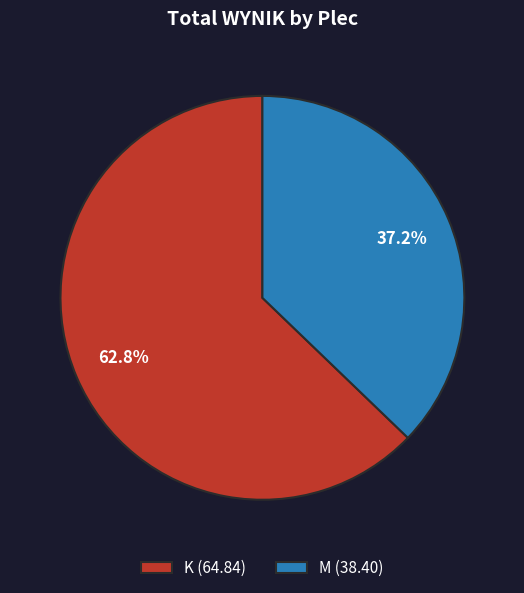

Does any single category account for the majority?

Yes